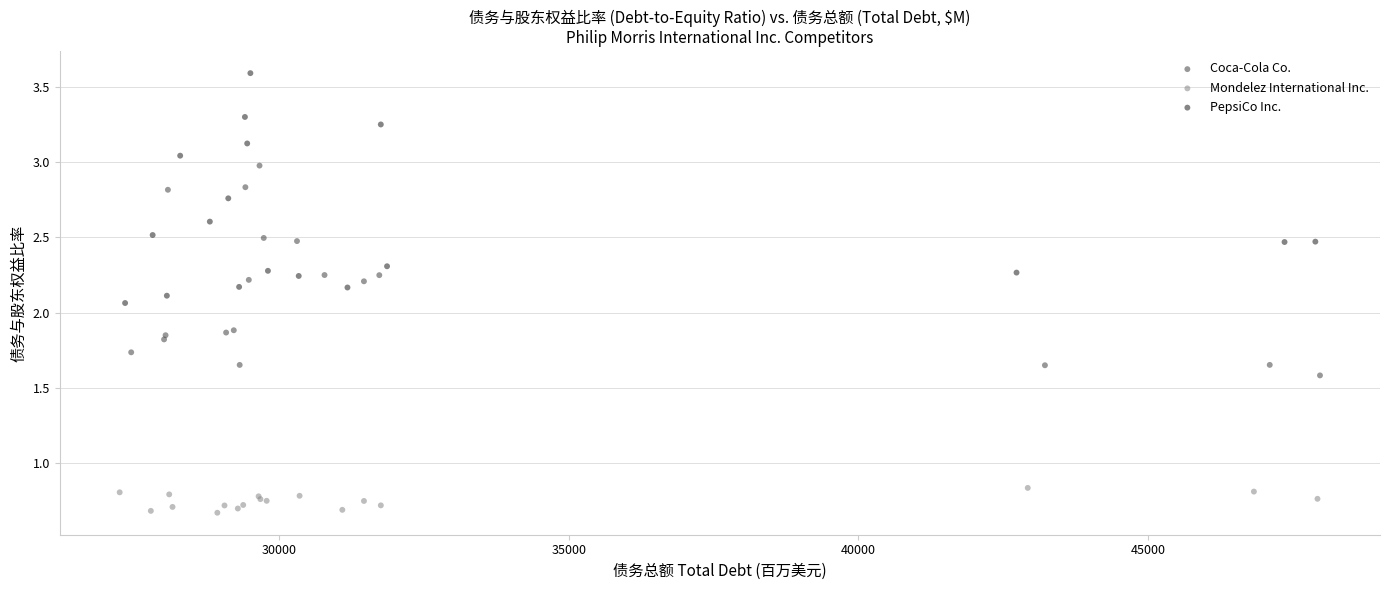

Which series reaches the minimum Y coordinate?

Mondelez International Inc.